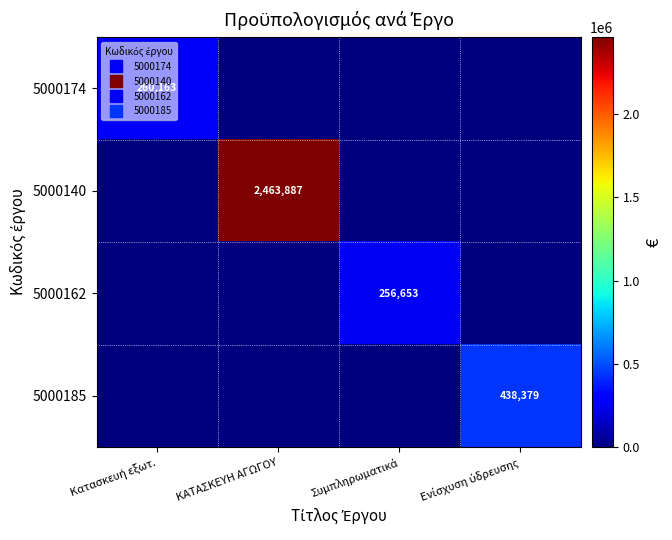

True or false: 5000174 has a value of -152711.4 at ΚΑΤΑΣΚΕΥΗ ΑΓΩΓΟΥ.

False